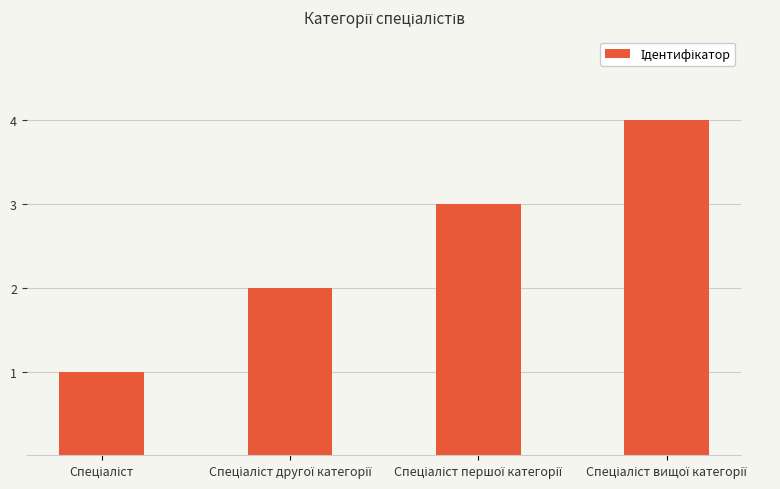

What is the sum of all values?

10